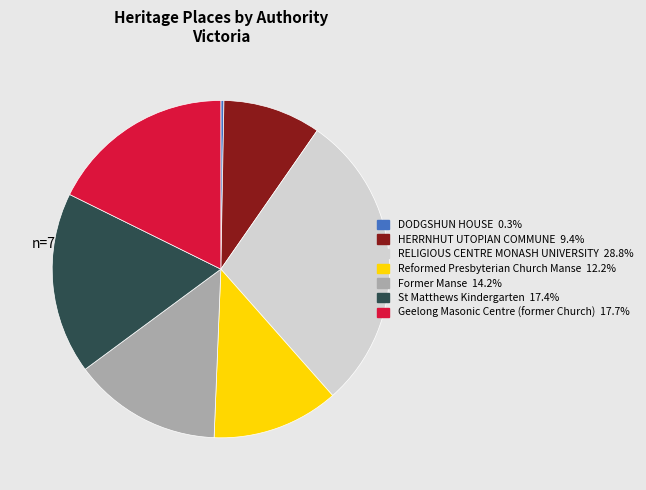

Which category has the smallest portion of the pie?

DODGSHUN HOUSE